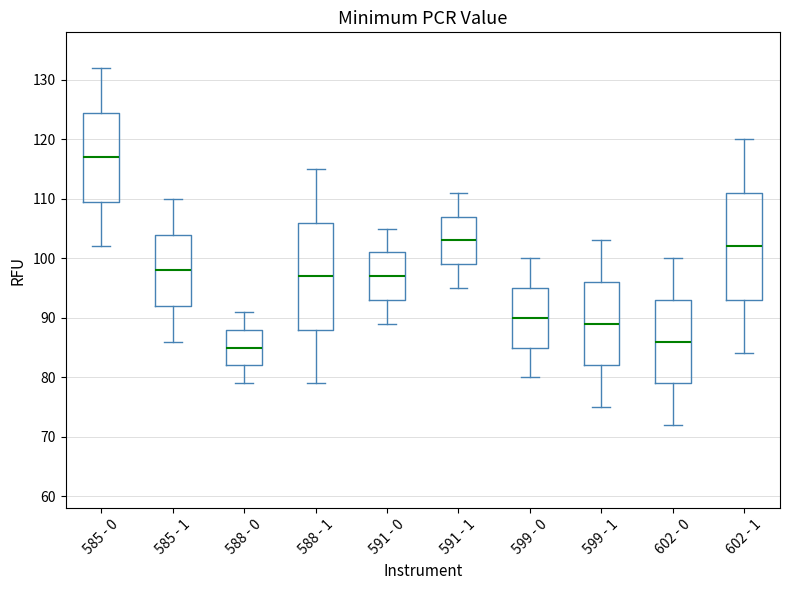

Reading left to right, read every box against the y-axis: the position of its median line, the range the box covers, and the ends of its whiskers. The values are not printed on the chart, so give them approximately, as read against the axis.

585 - 0: median 117, box 110 to 125, whiskers 102 to 132
585 - 1: median 98, box 92 to 104, whiskers 86 to 110
588 - 0: median 85, box 82 to 88, whiskers 79 to 91
588 - 1: median 97, box 88 to 106, whiskers 79 to 115
591 - 0: median 97, box 93 to 101, whiskers 89 to 105
591 - 1: median 103, box 99 to 107, whiskers 95 to 111
599 - 0: median 90, box 85 to 95, whiskers 80 to 100
599 - 1: median 89, box 82 to 96, whiskers 75 to 103
602 - 0: median 86, box 79 to 93, whiskers 72 to 100
602 - 1: median 102, box 93 to 111, whiskers 84 to 120